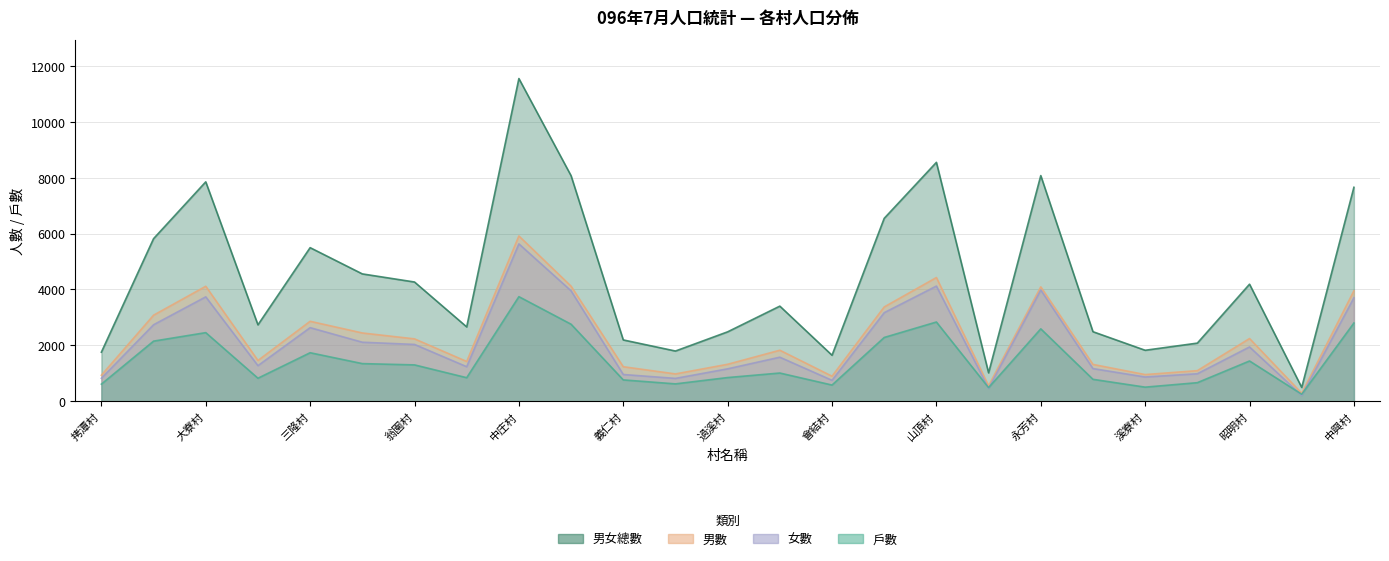

Reading right to left, what are all the values shown in this chart?

戶數: 中興村=2800	光武村=252	昭明村=1442	江山村=666	溪寮村=506	義和村=786	永芳村=2592	忠義村=488	山頂村=2836	會社村=2283	會結村=581	潮寮村=1011	過溪村=849	新厝村=623	義仁村=765	後庄村=2757	中庄村=3743	前庄村=844	翁園村=1302	琉球村=1348	三隆村=1737	上寮村=825	大寮村=2456	內坑村=2152	拷潭村=613
男數: 中興村=3952	光武村=288	昭明村=2245	江山村=1096	溪寮村=956	義和村=1319	永芳村=4094	忠義村=557	山頂村=4427	會社村=3375	會結村=897	潮寮村=1827	過溪村=1324	新厝村=979	義仁村=1237	後庄村=4117	中庄村=5915	前庄村=1424	翁園村=2233	琉球村=2444	三隆村=2862	上寮村=1460	大寮村=4115	內坑村=3080	拷潭村=933
女數: 中興村=3703	光武村=208	昭明村=1944	江山村=985	溪寮村=869	義和村=1170	永芳村=3980	忠義村=461	山頂村=4121	會社村=3170	會結村=750	潮寮村=1577	過溪村=1161	新厝村=819	義仁村=958	後庄村=3952	中庄村=5631	前庄村=1237	翁園村=2034	琉球村=2113	三隆村=2634	上寮村=1275	大寮村=3736	內坑村=2738	拷潭村=824
男女總數: 中興村=7655	光武村=496	昭明村=4189	江山村=2081	溪寮村=1825	義和村=2489	永芳村=8074	忠義村=1018	山頂村=8548	會社村=6545	會結村=1647	潮寮村=3404	過溪村=2485	新厝村=1798	義仁村=2195	後庄村=8069	中庄村=11546	前庄村=2661	翁園村=4267	琉球村=4557	三隆村=5496	上寮村=2735	大寮村=7851	內坑村=5818	拷潭村=1757